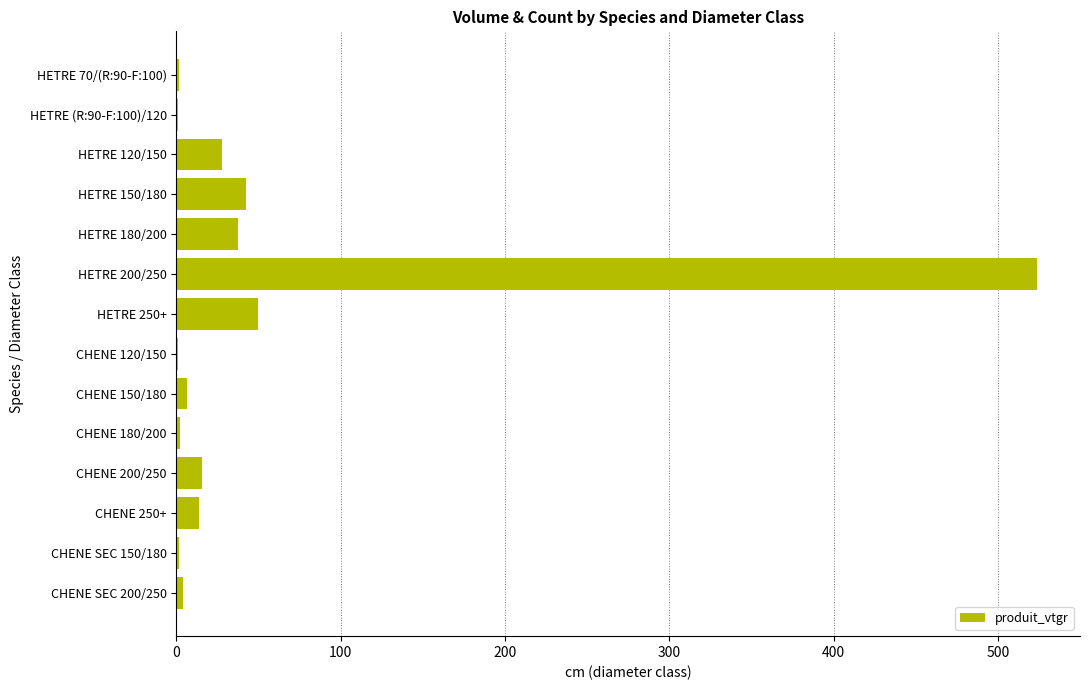

How many data points are above 13?

7